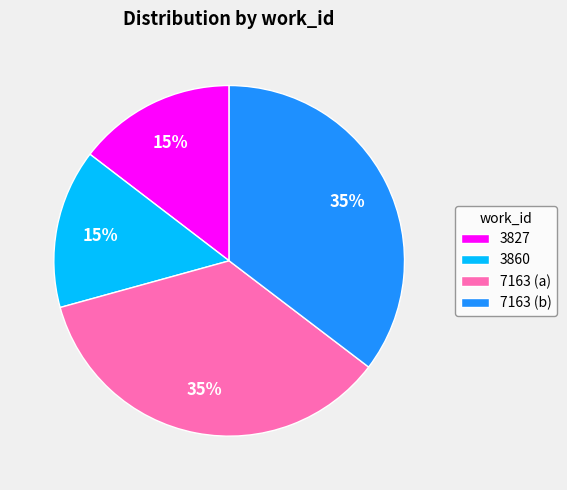

Count the number of slices in the pie.

4